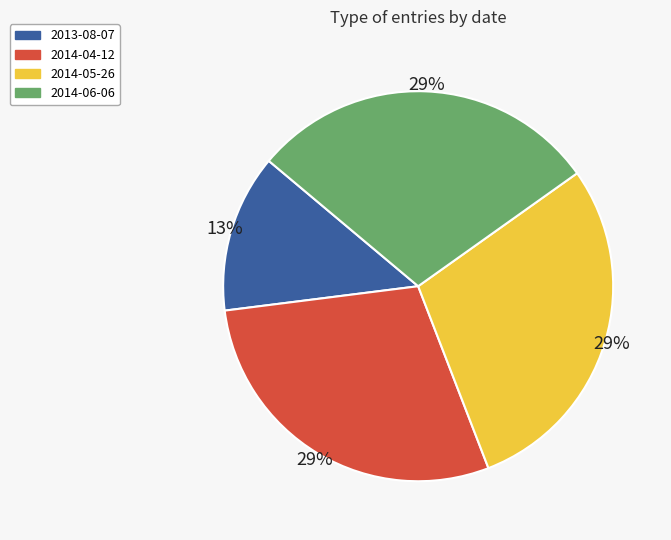

To the nearest percent, what is the average slice percentage?

25%